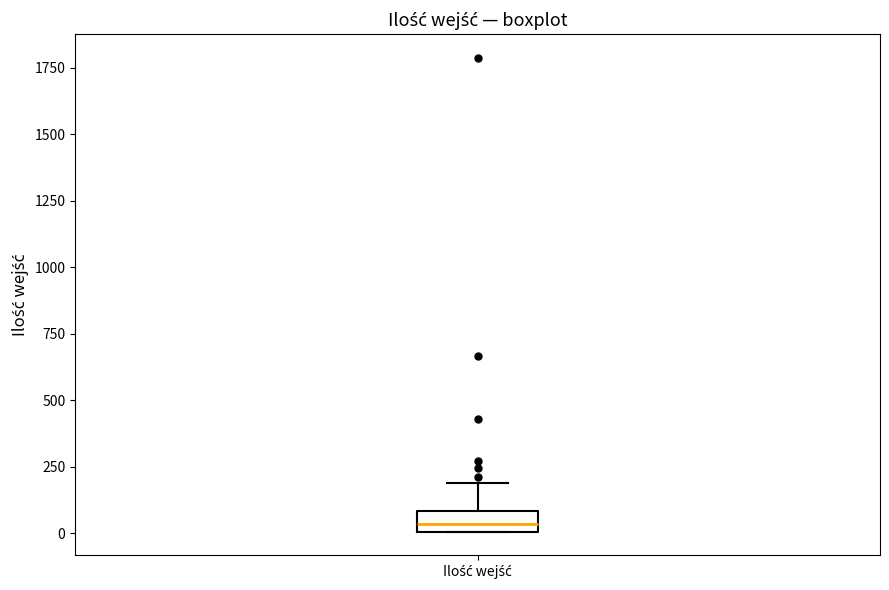

Read this box plot against the y-axis: the position of the median line, the range covered by the box, and the ends of both whiskers. The values are not printed on the chart, so give them approximately, as read against the axis.

median 50, box 0 to 100, whiskers 0 to 200